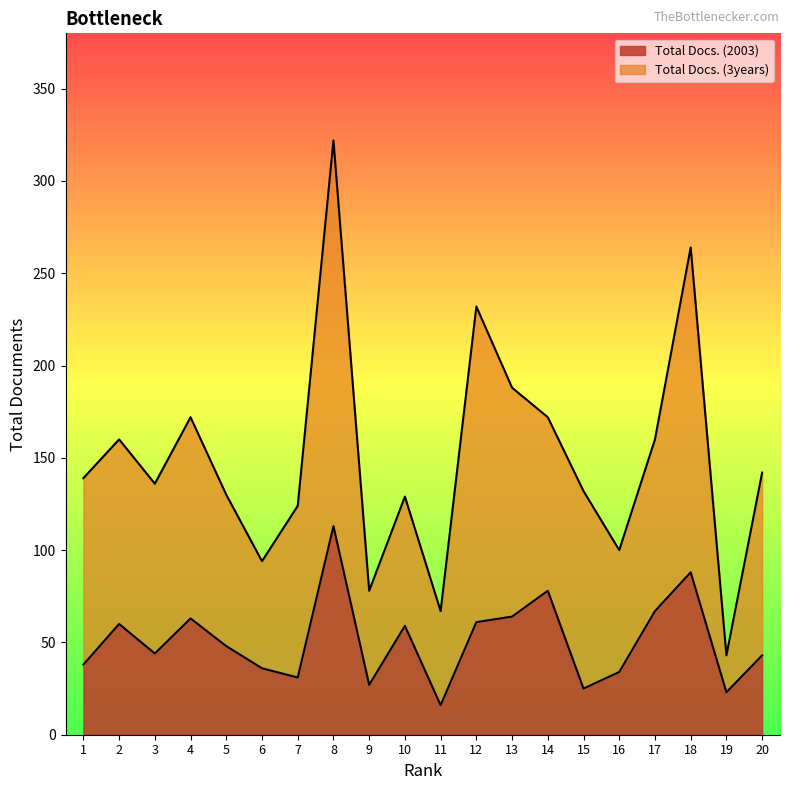

At which label does Total Docs. (2003) reach its peak?

8